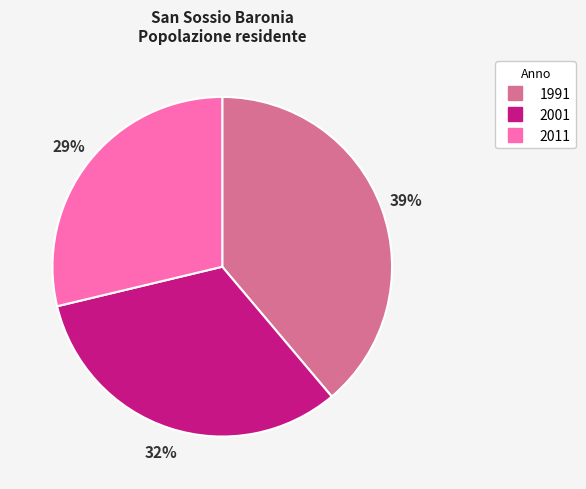

Is the sum of 2011 and 1991 greater than half?

Yes